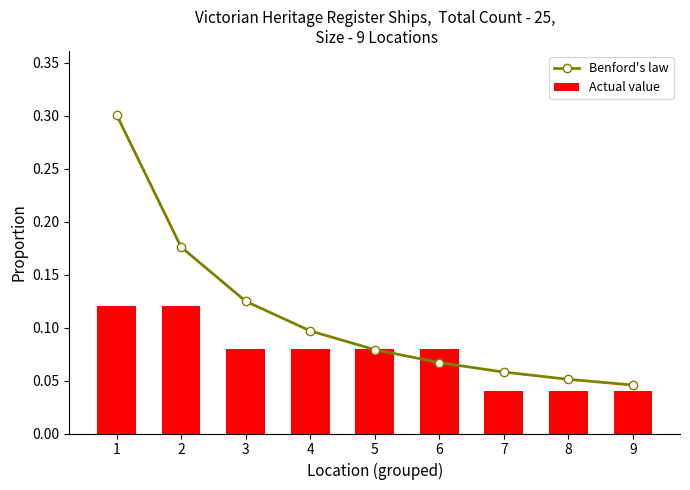

What is the maximum value for Actual value?

0.1